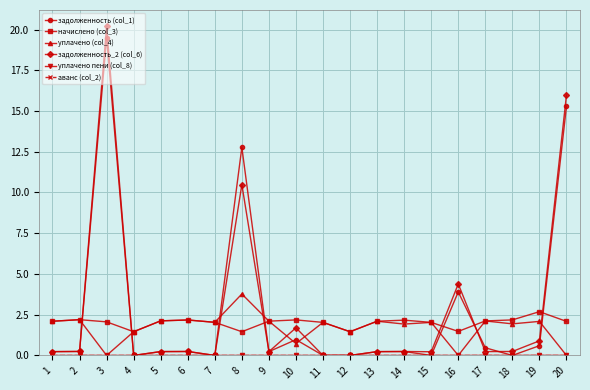

Is it true that начислено (col_3) equals 2.6 at 12?

False